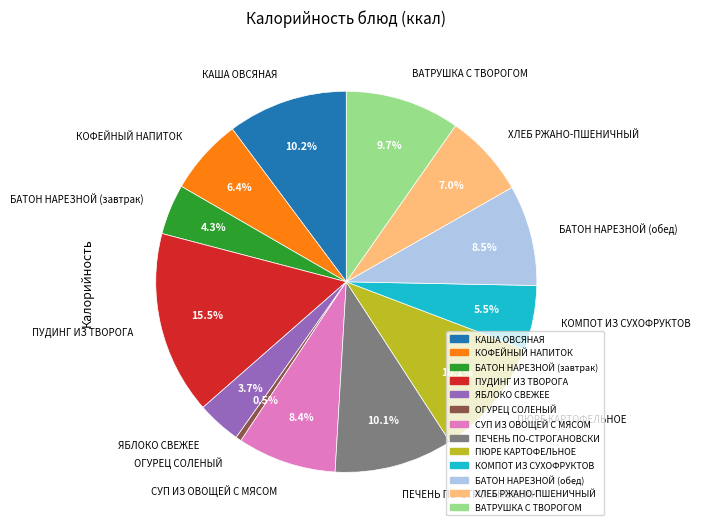

To the nearest percent, what is the average slice percentage?

8%